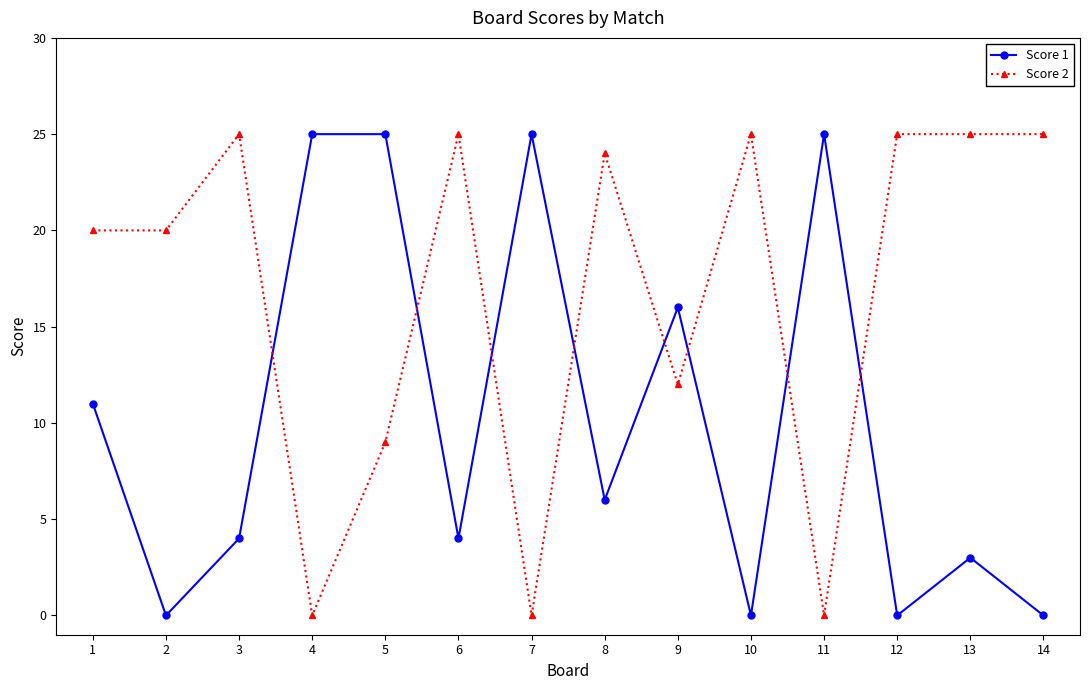

Which series changed the most between 5 and 13?

Score 1